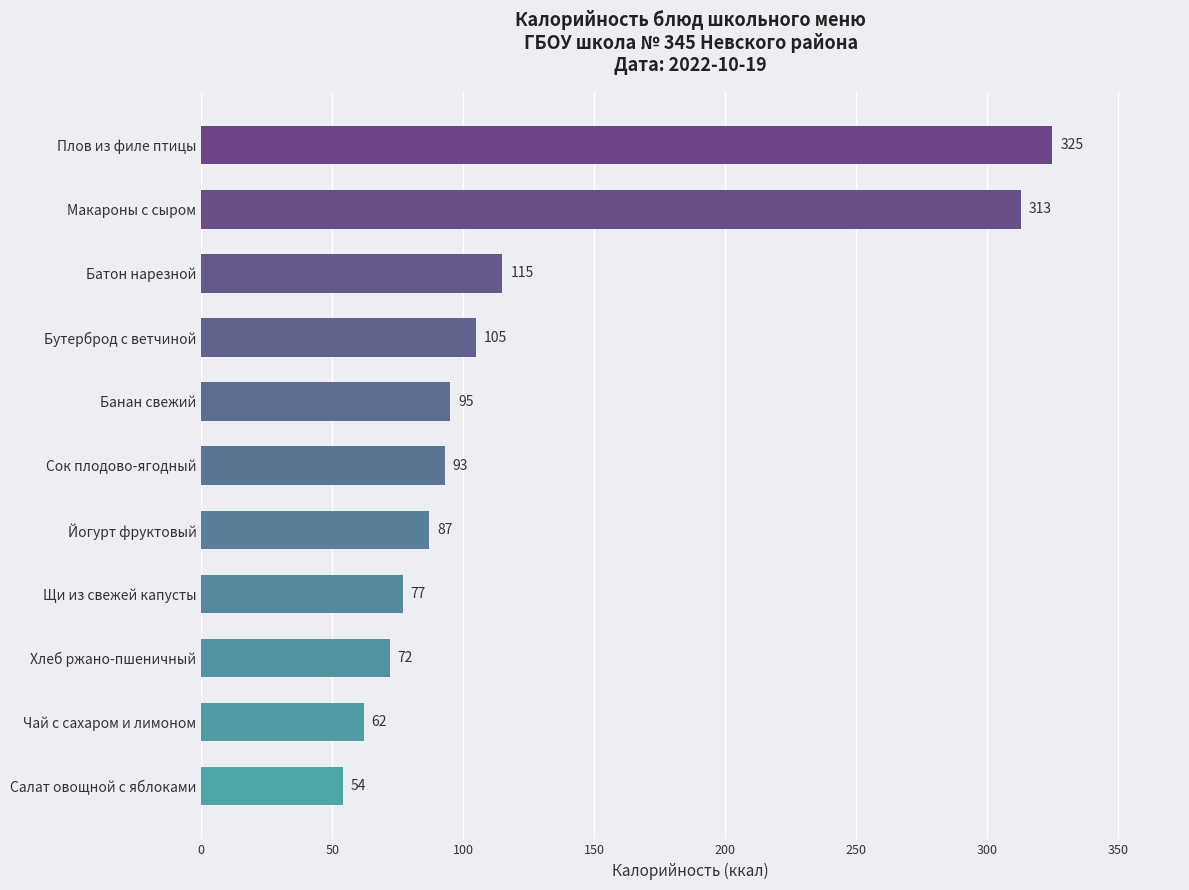

Are the bars grouped side by side (vs. stacked)?

No